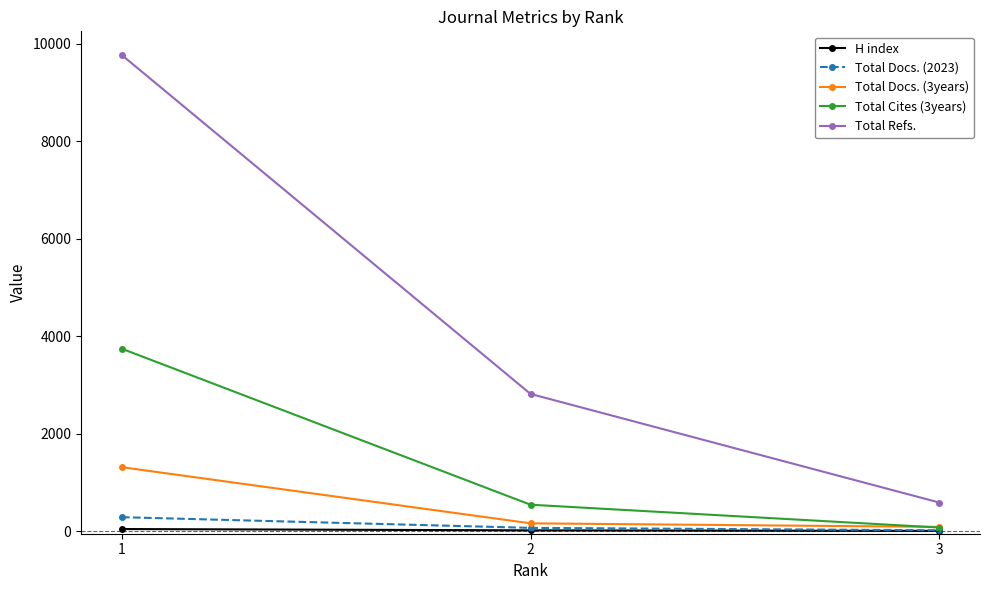

Count the number of data series in this chart.

5